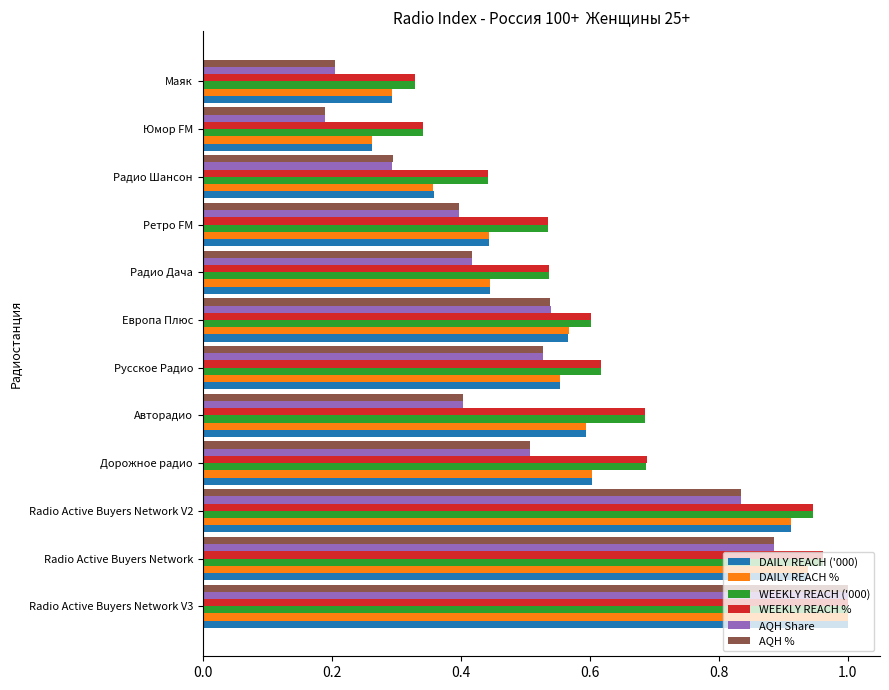

Which category has the highest value across all series?

Radio Active Buyers Network V3